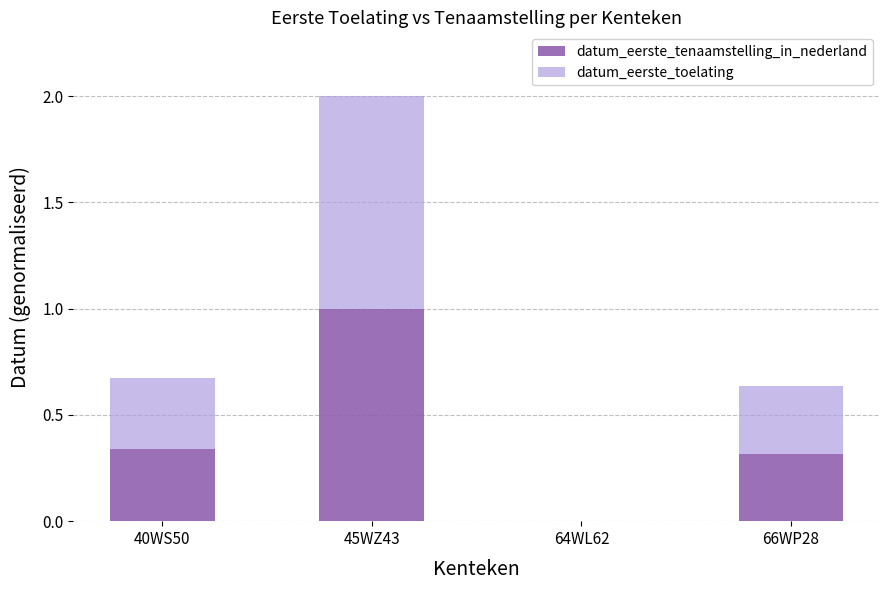

What is the sum of all datum_eerste_tenaamstelling_in_nederland values?

1.7